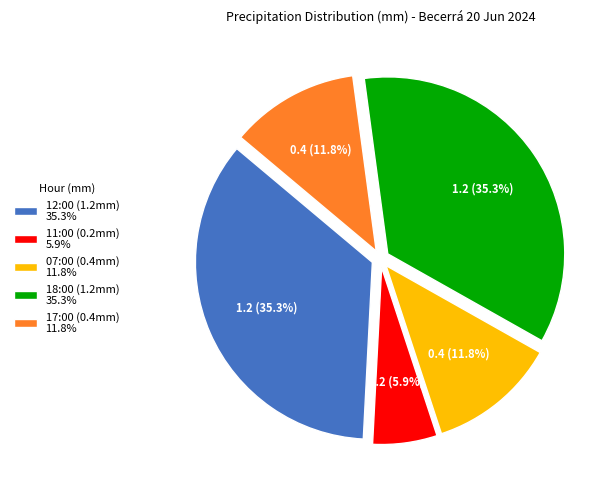

What is the smallest slice in the pie chart?

11:00 (0.2mm) 5.9%